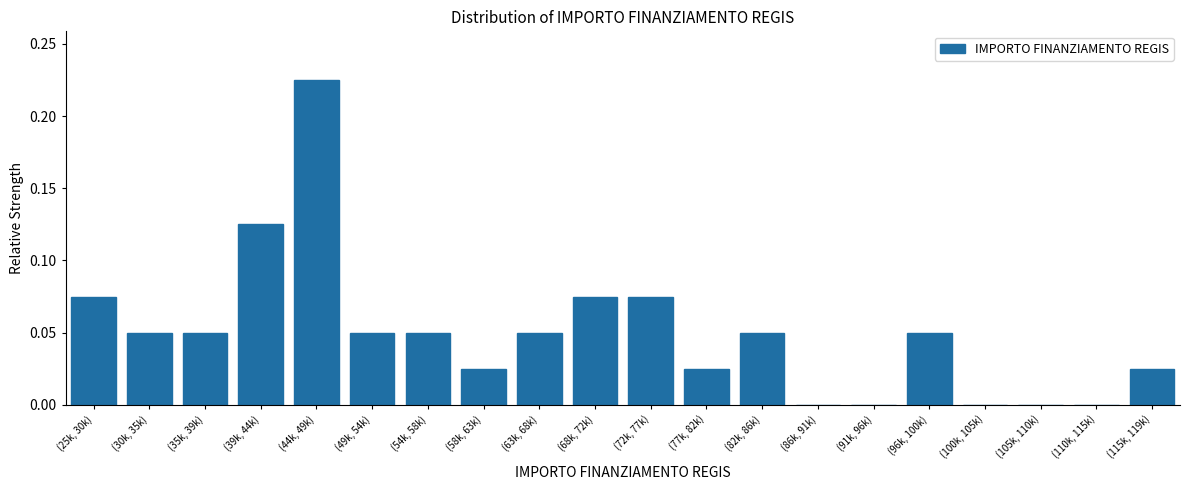

Which has a higher value, (77k, 82k) or (105k, 110k)?

(77k, 82k)